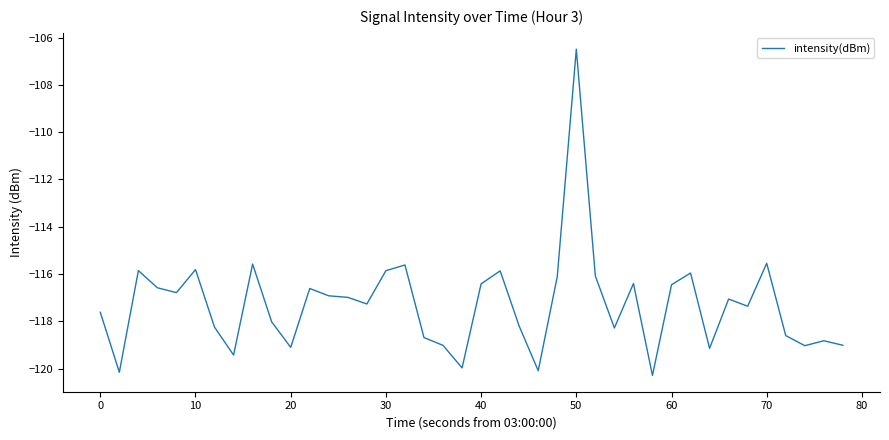

What is the smallest value displayed?

-120.3